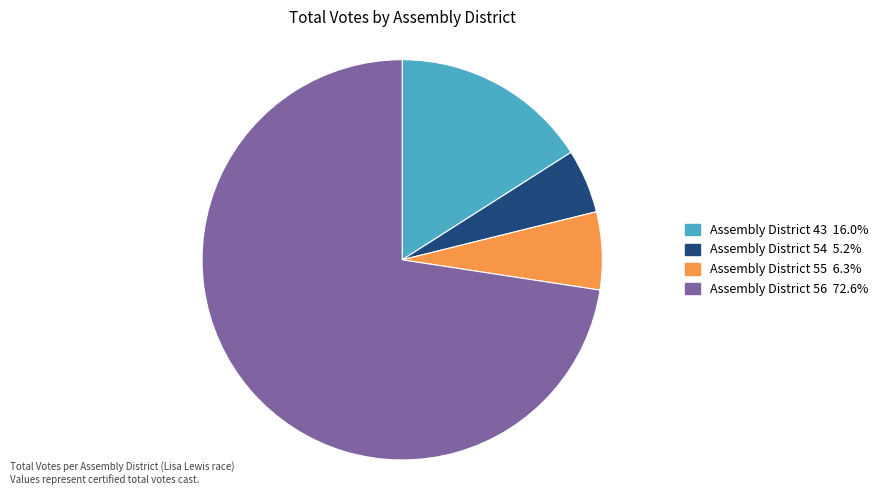

Approximately how many times larger is the value at Assembly District 43 compared to Assembly District 55?

2.5